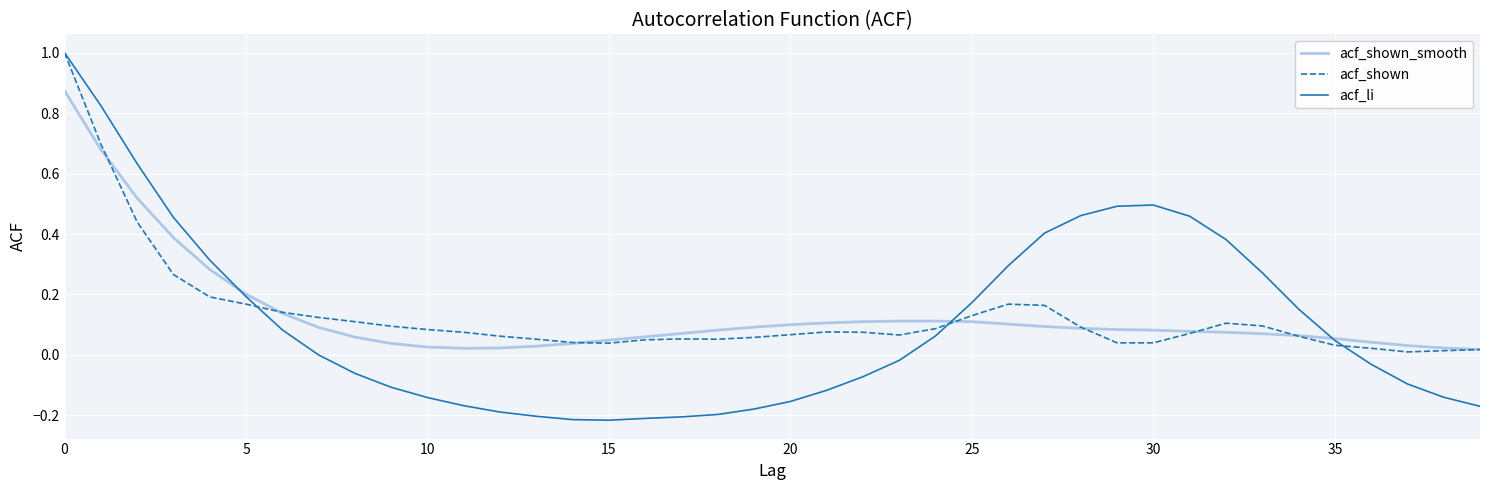

Which series has the largest range (max minus min)?

acf_li